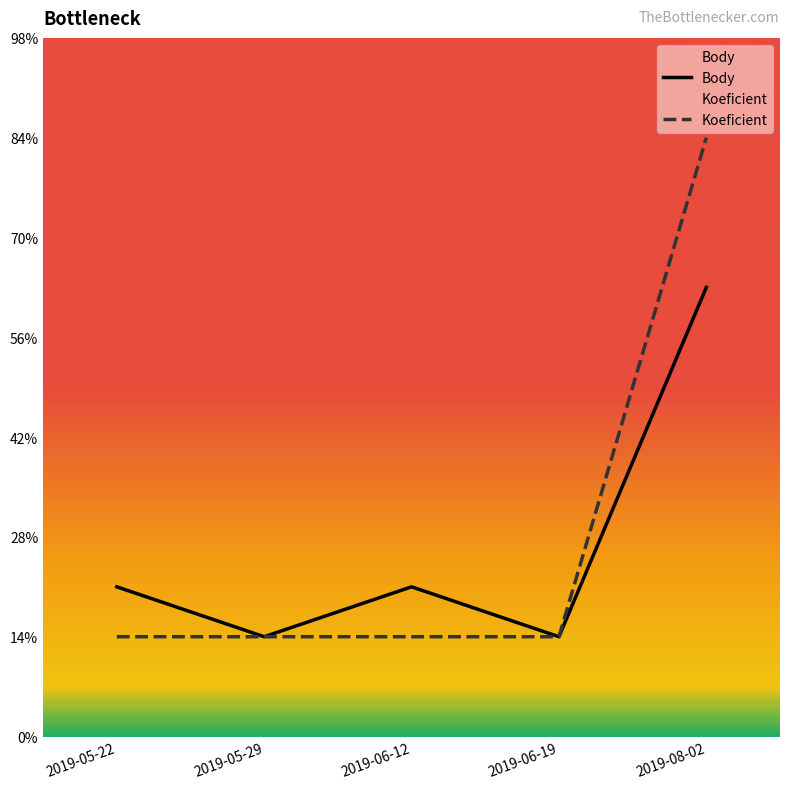

At which category is the sum across all series the highest?

2019-08-02